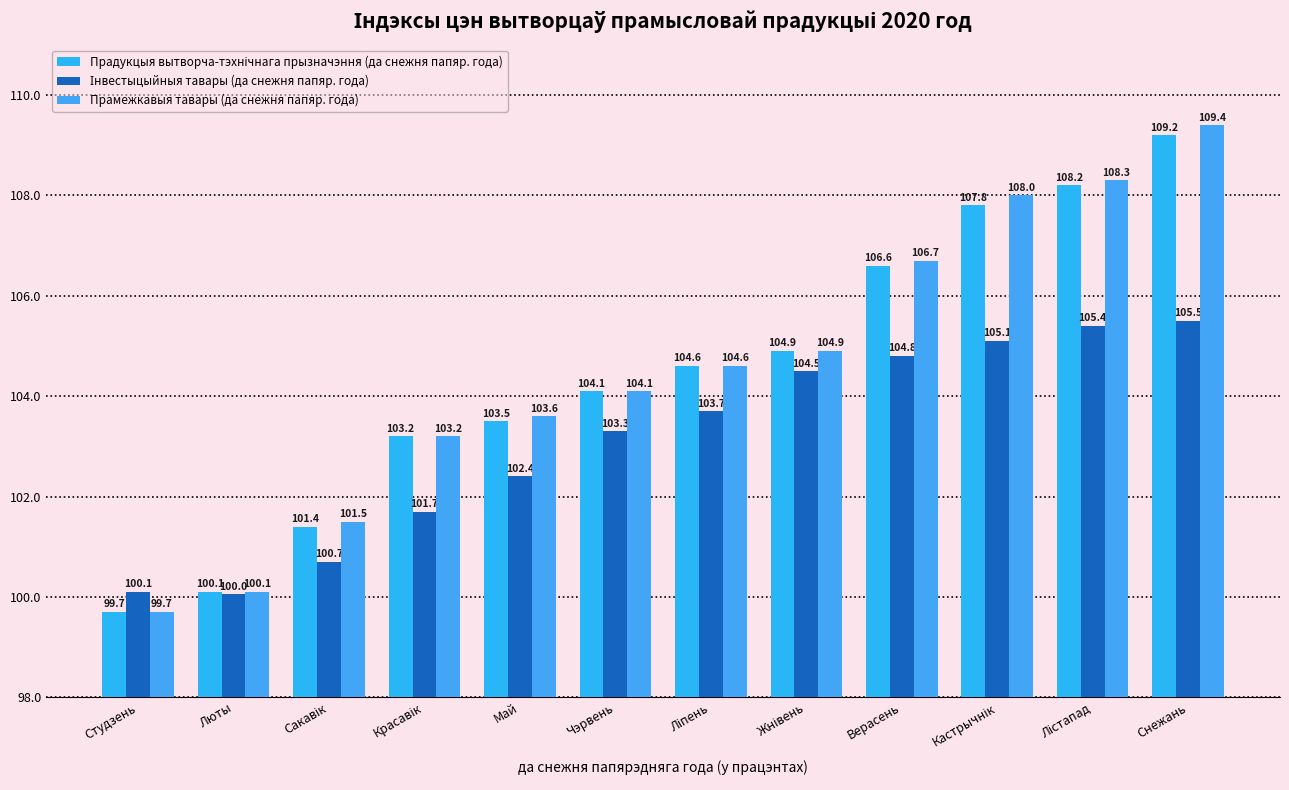

Where is Інвестыцыйныя тавары (да снежня папяр. года) nearest to the value 102?

Красавік